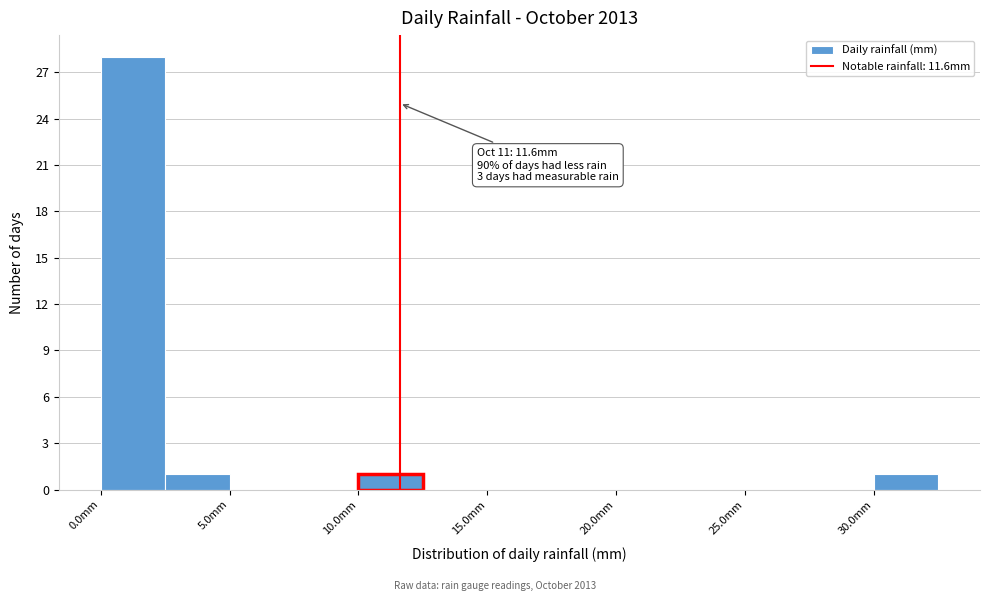

Which range on the x-axis has the tallest bar?

0.0 to 2.5